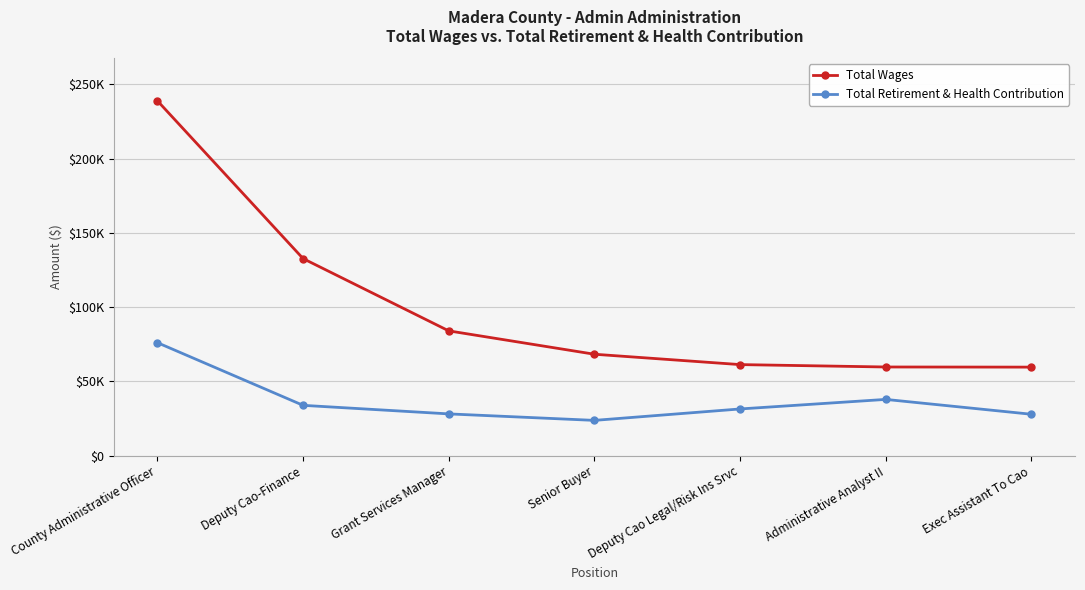

At which label does Total Retirement & Health Contribution reach its peak?

County Administrative Officer